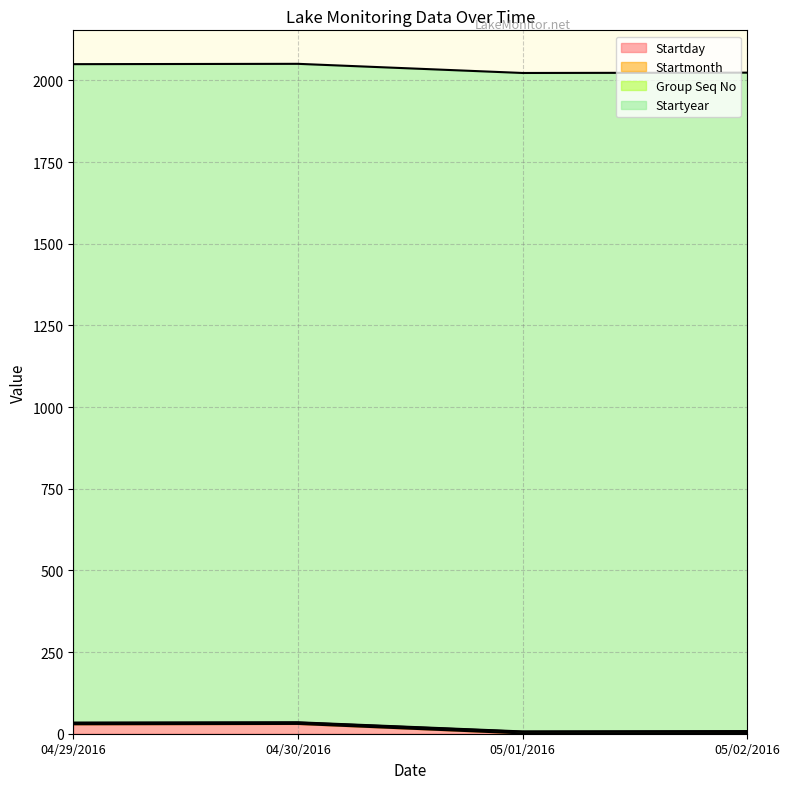

True or false: Startmonth and Startday cross at least once.

False